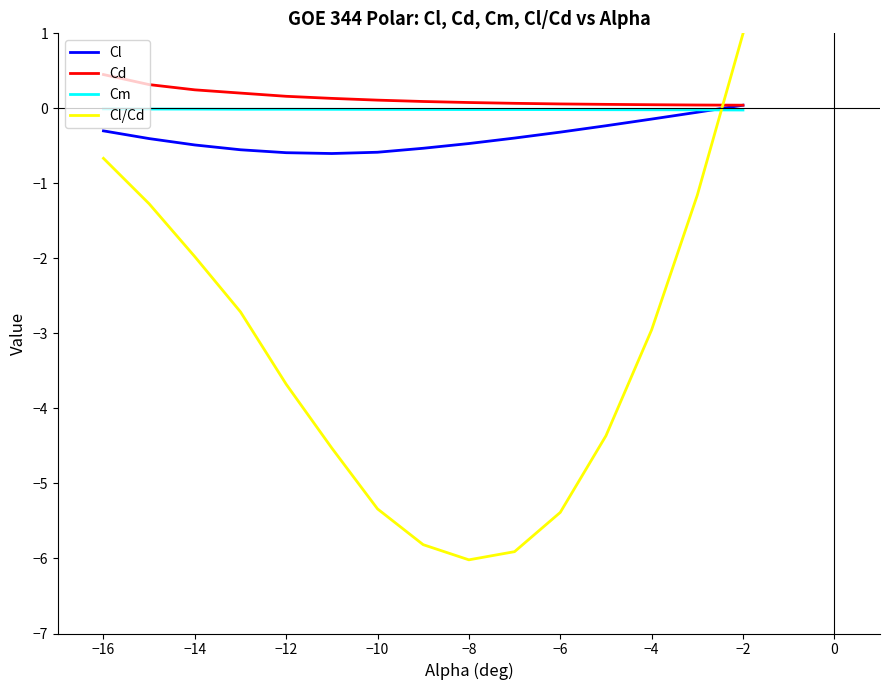

Which series has the widest spread of values?

Cl/Cd